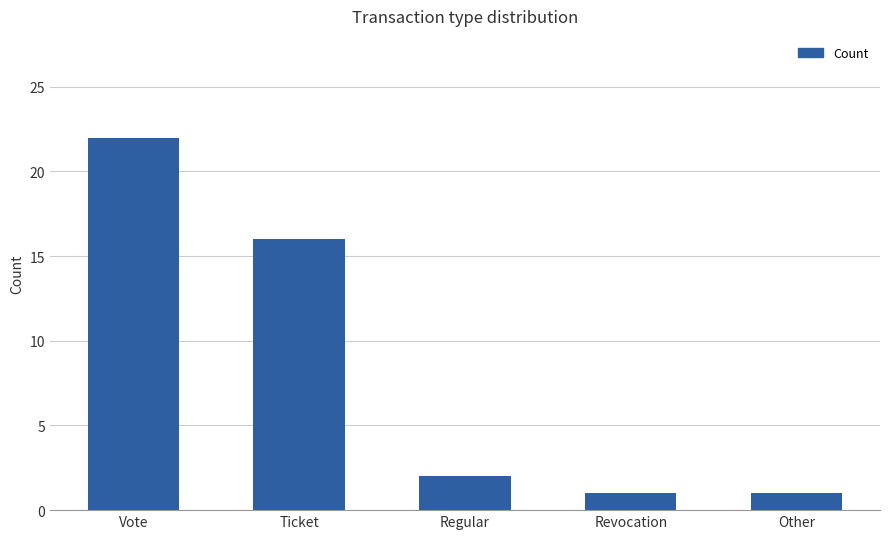

What is the ratio of the value at Regular to the value at Ticket?

0.1